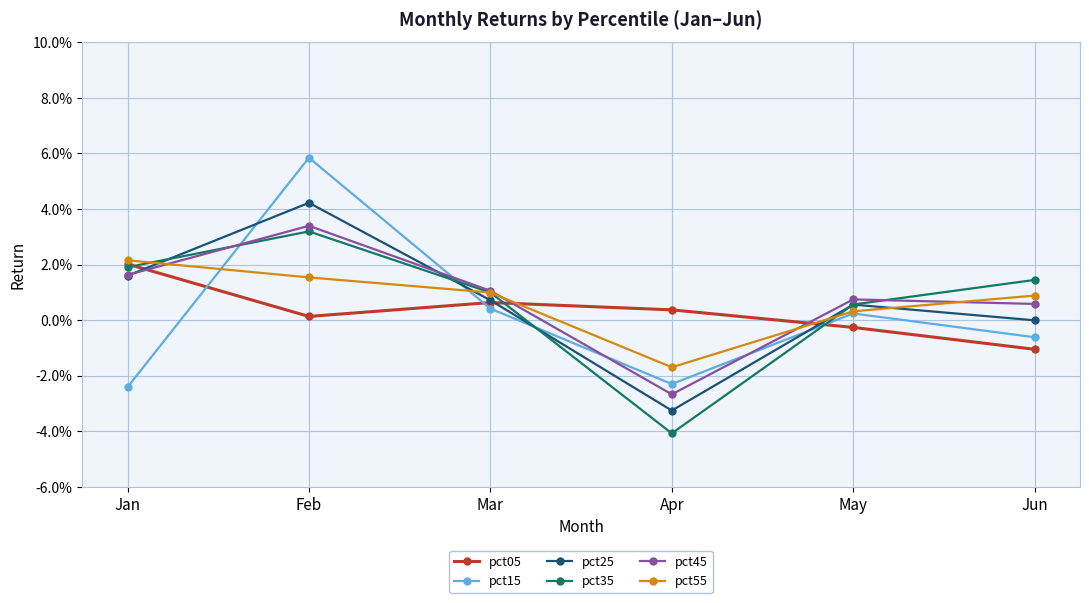

Reading right to left, transcribe all the data shown in this chart.

pct05: -0.0	-0.0	0.0	0.0	0.0	0.0
pct15: -0.0	0.0	-0.0	0.0	0.1	-0.0
pct25: -0.0	0.0	-0.0	0.0	0.0	0.0
pct35: 0.0	0.0	-0.0	0.0	0.0	0.0
pct45: 0.0	0.0	-0.0	0.0	0.0	0.0
pct55: 0.0	0.0	-0.0	0.0	0.0	0.0